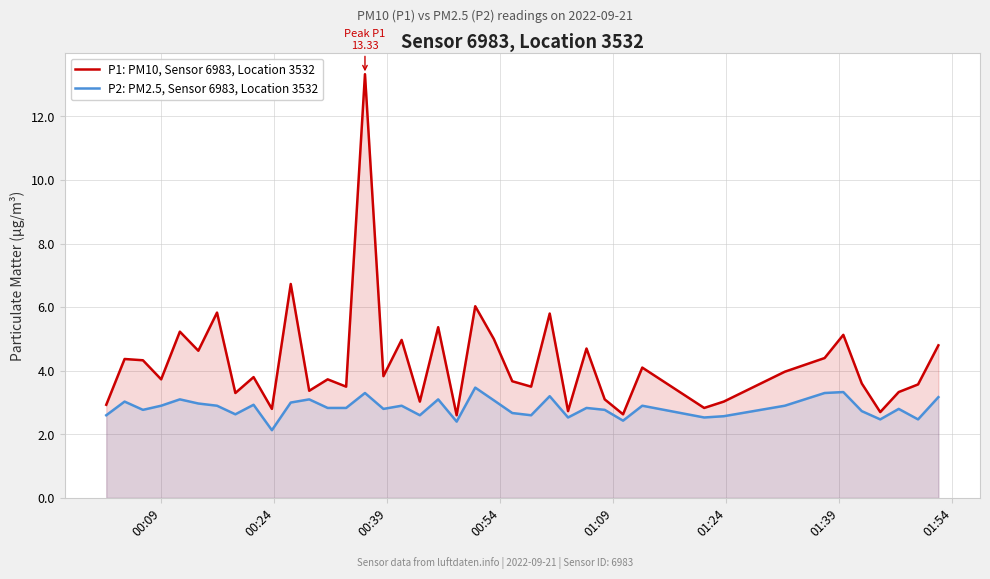

How many lines are shown in the chart?

2